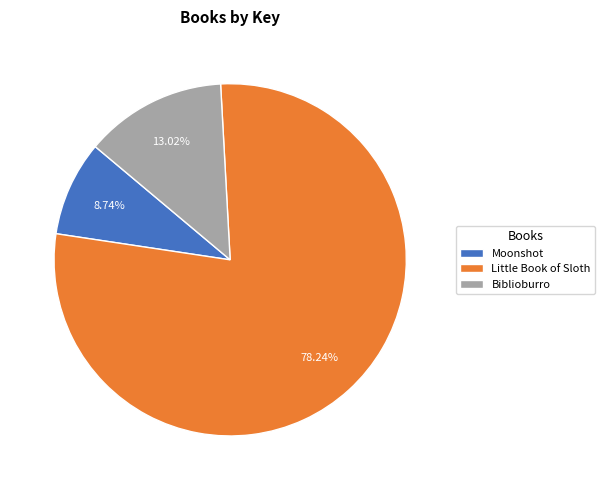

Between Little Book of Sloth and Biblioburro, which is larger?

Little Book of Sloth